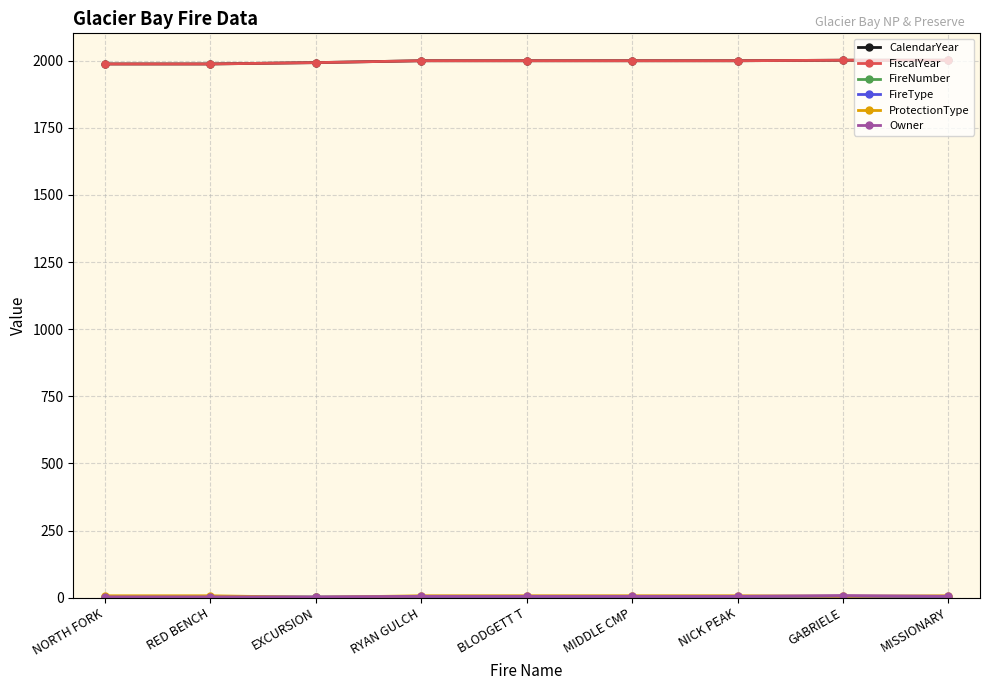

What is the maximum value for FiscalYear?

2002